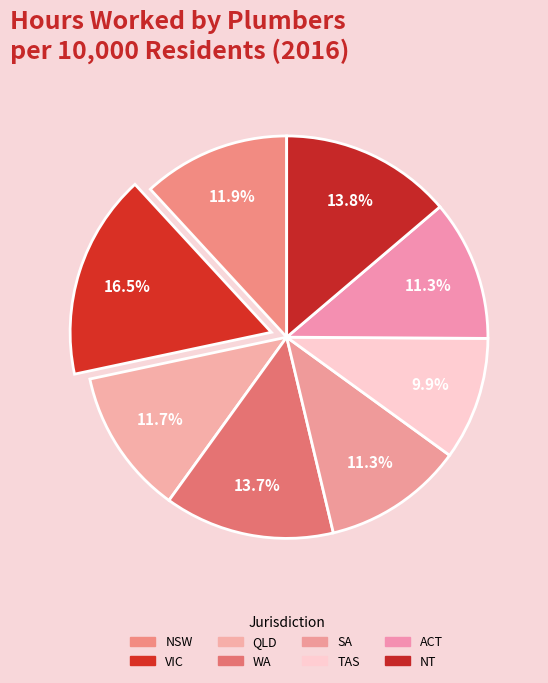

Which slice is the largest?

VIC